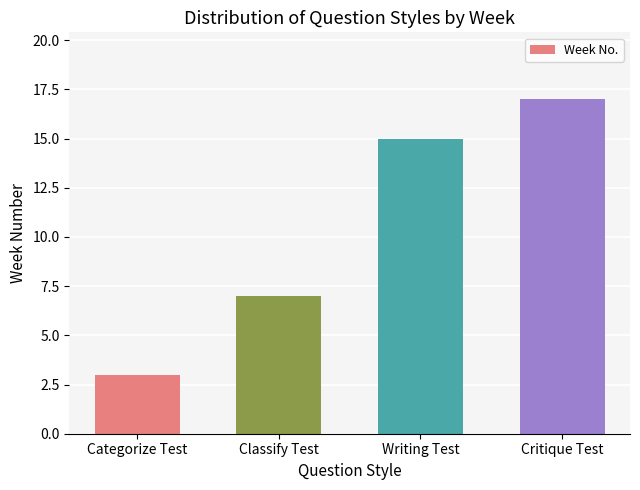

What is the difference between the maximum and second lowest values?

10